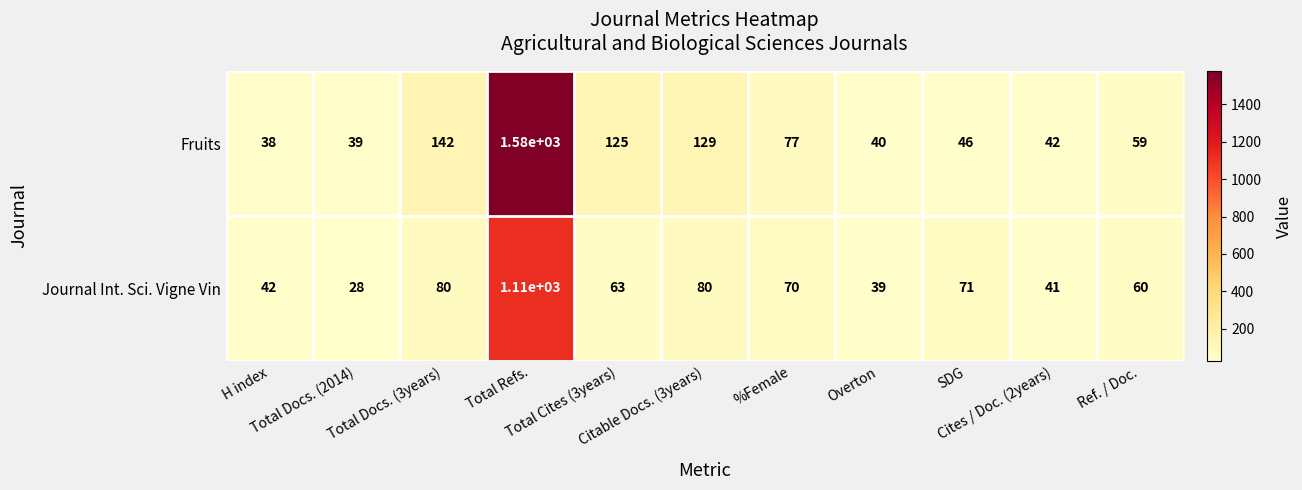

Which series has the widest spread of values?

Fruits